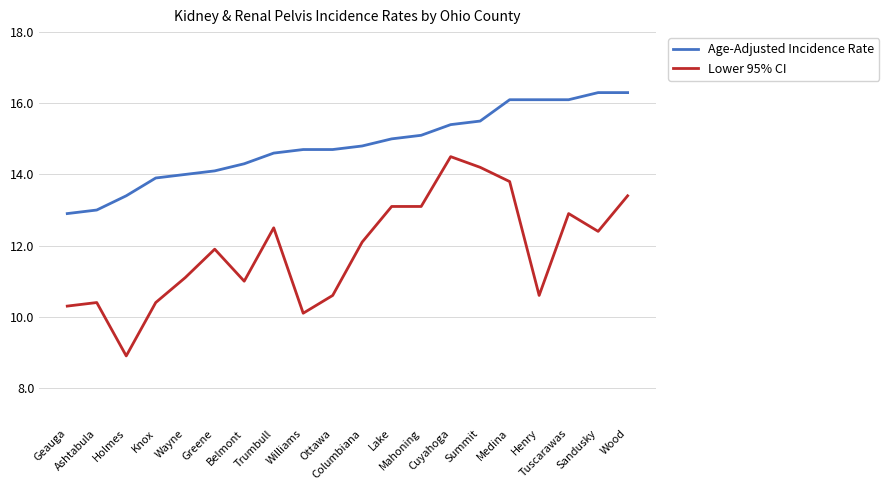

True or false: Age-Adjusted Incidence Rate and Lower 95% CI intersect in this chart.

False